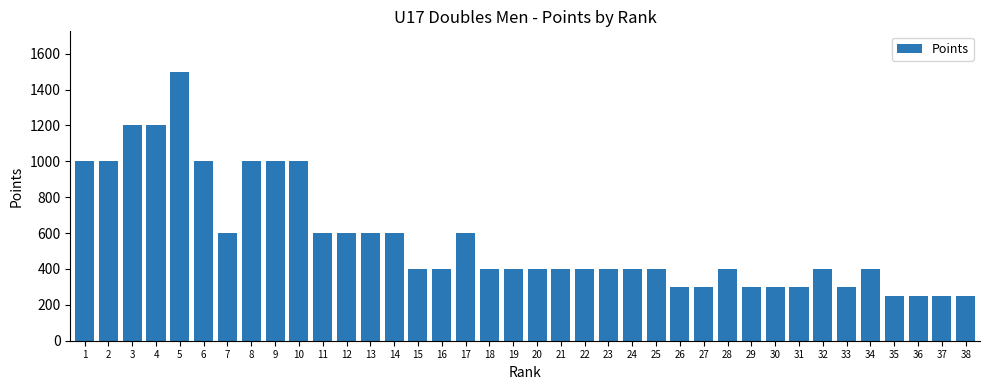

What is the value of the 21st bar from the left?

400